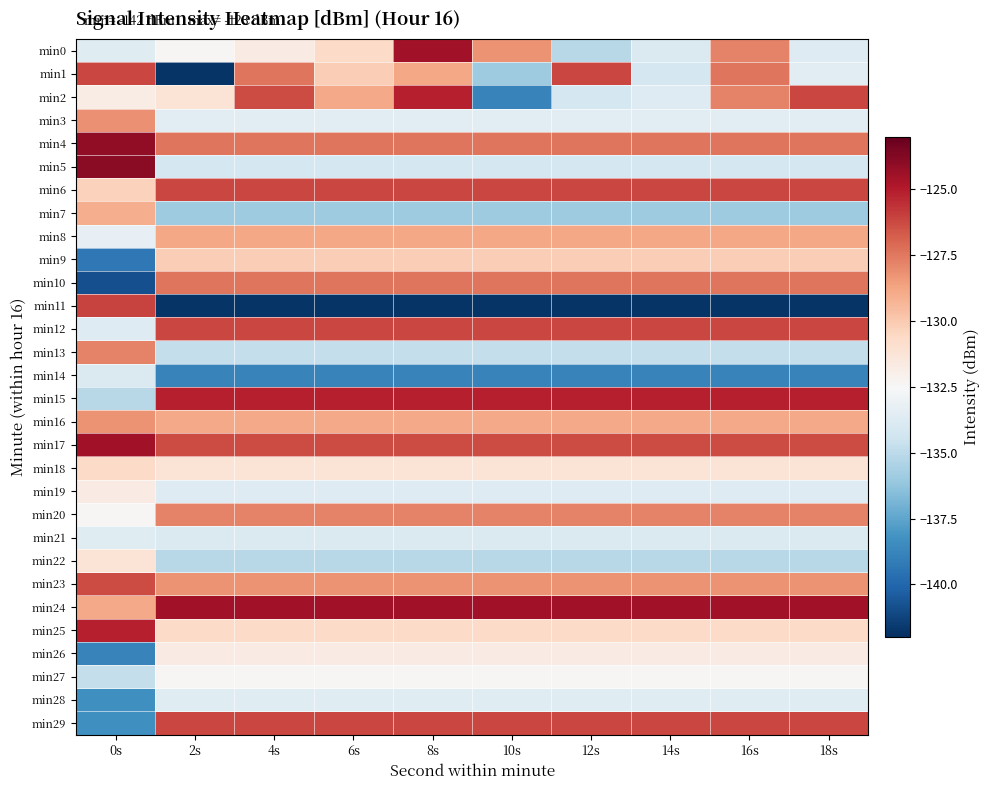

Which has a higher value, 2s or 14s?

2s